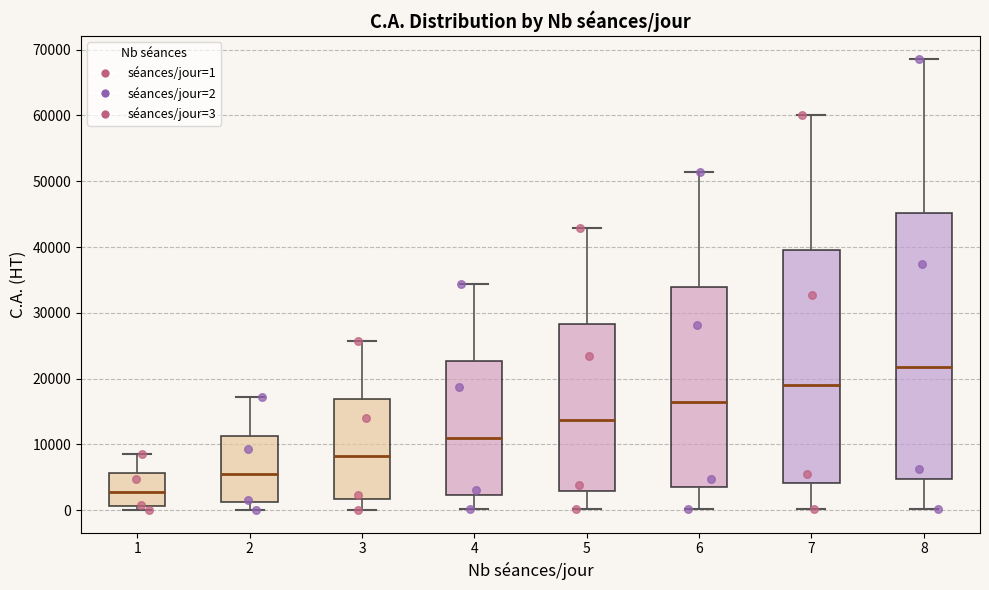

Where does the lower whisker of the box at x = 7 end on the y-axis? The values are not printed on the chart, so give them approximately, as read against the axis.

0